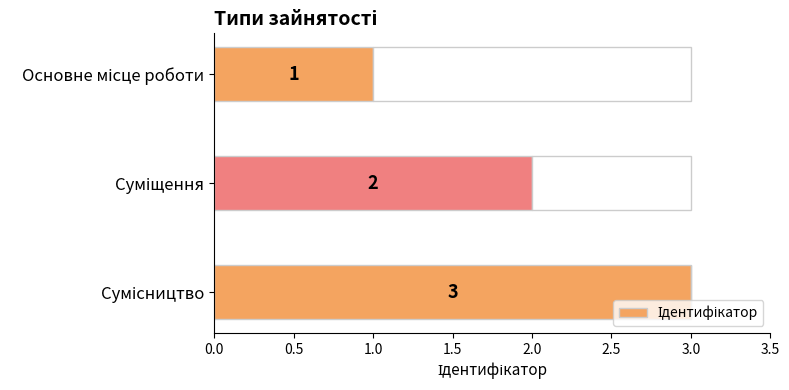

What is the greatest value displayed?

3